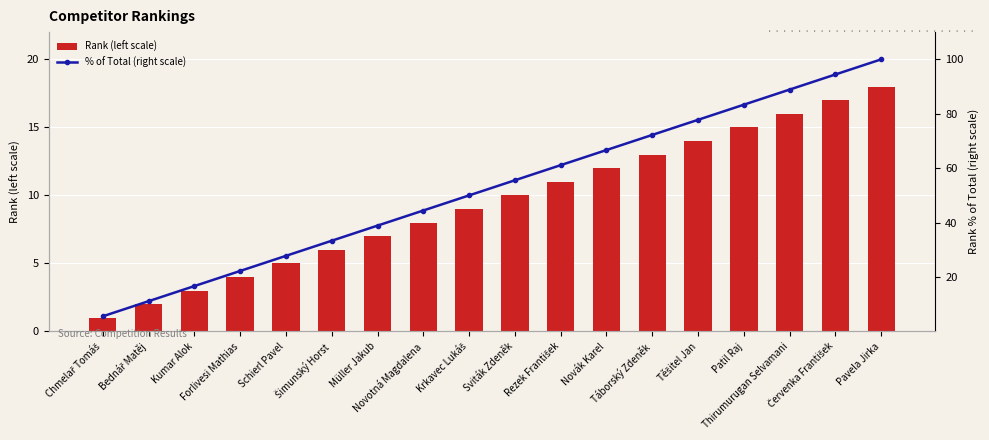

Between Schierl Pavel and Bednář Matěj, which is larger?

Schierl Pavel